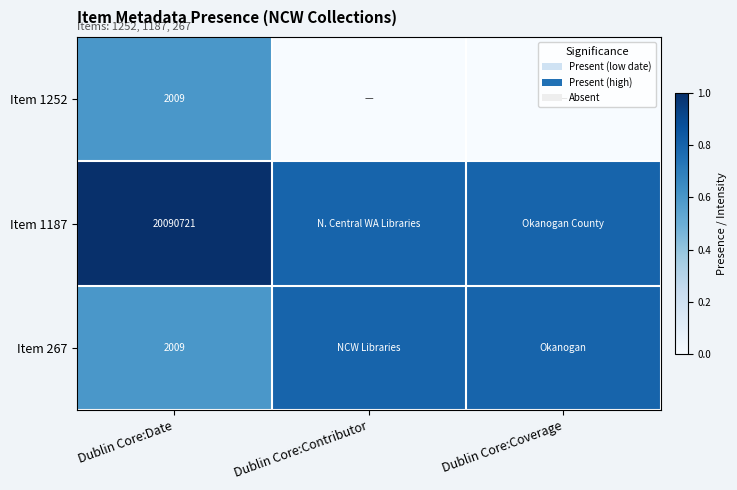

What is the minimum value for Item 267?

0.6